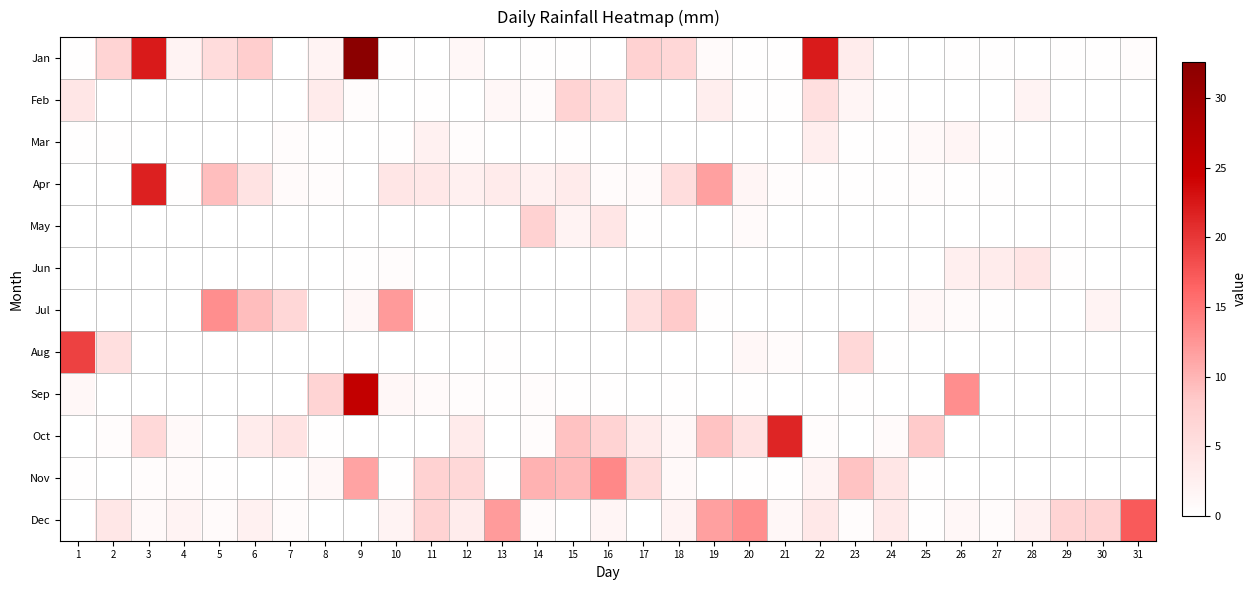

Rank the series by their maximum value, from lowest to highest.

Mar, Jun, Feb, May, Jul, Nov, Dec, Aug, Oct, Apr, Sep, Jan